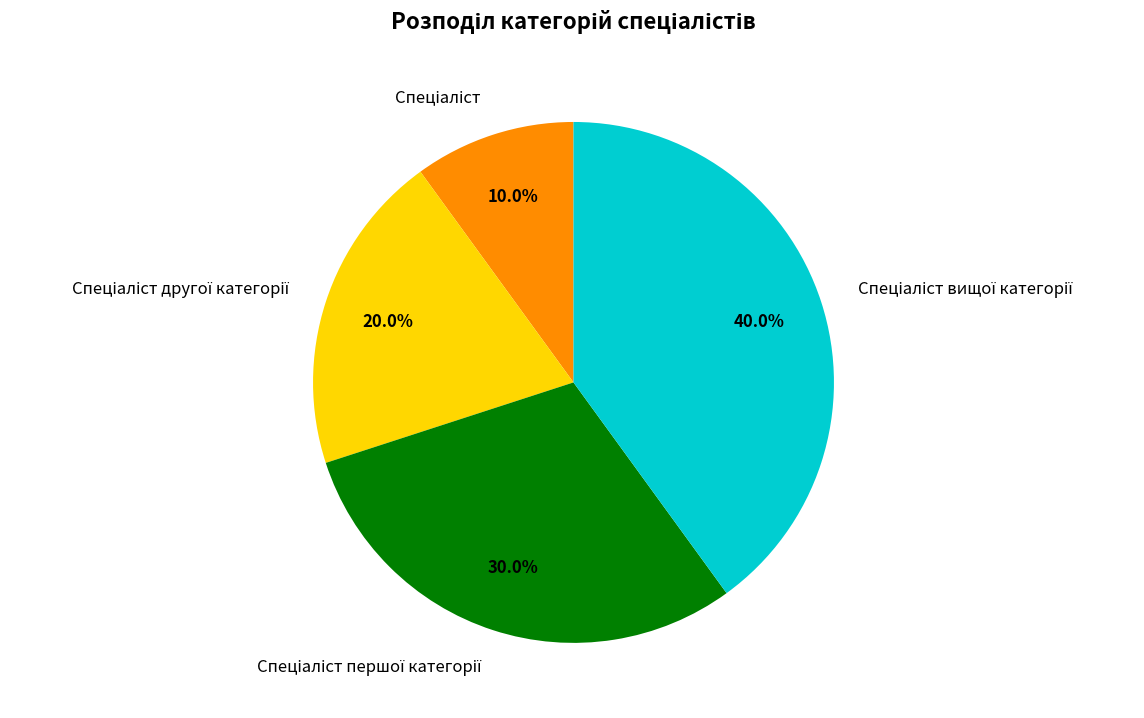

Is there any slice that represents more than half of the pie?

No